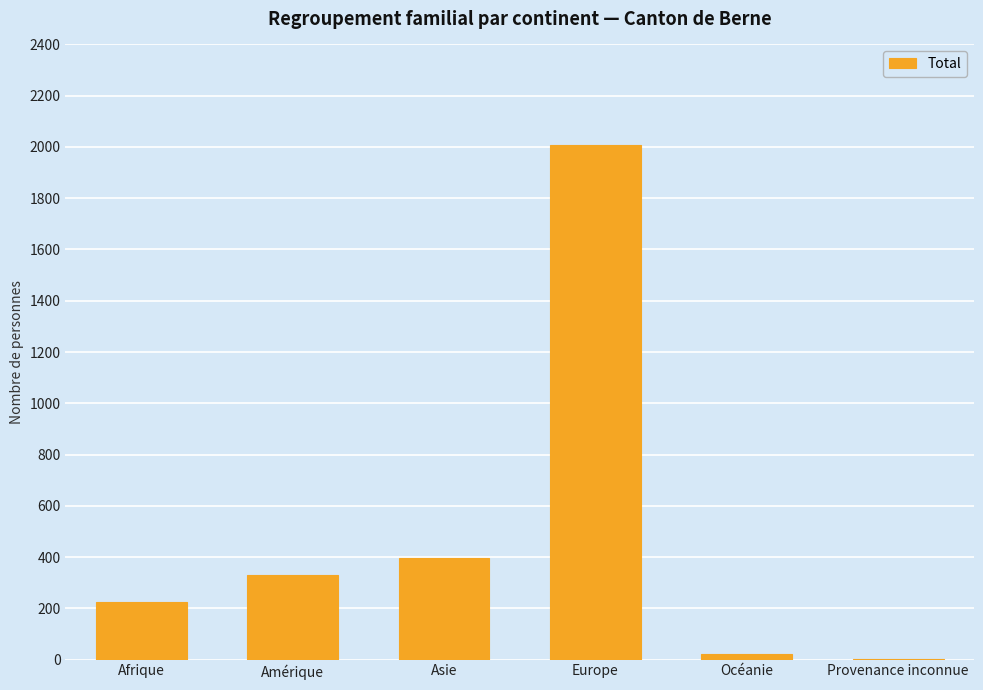

Where is the data nearest to the value 1006?

Asie